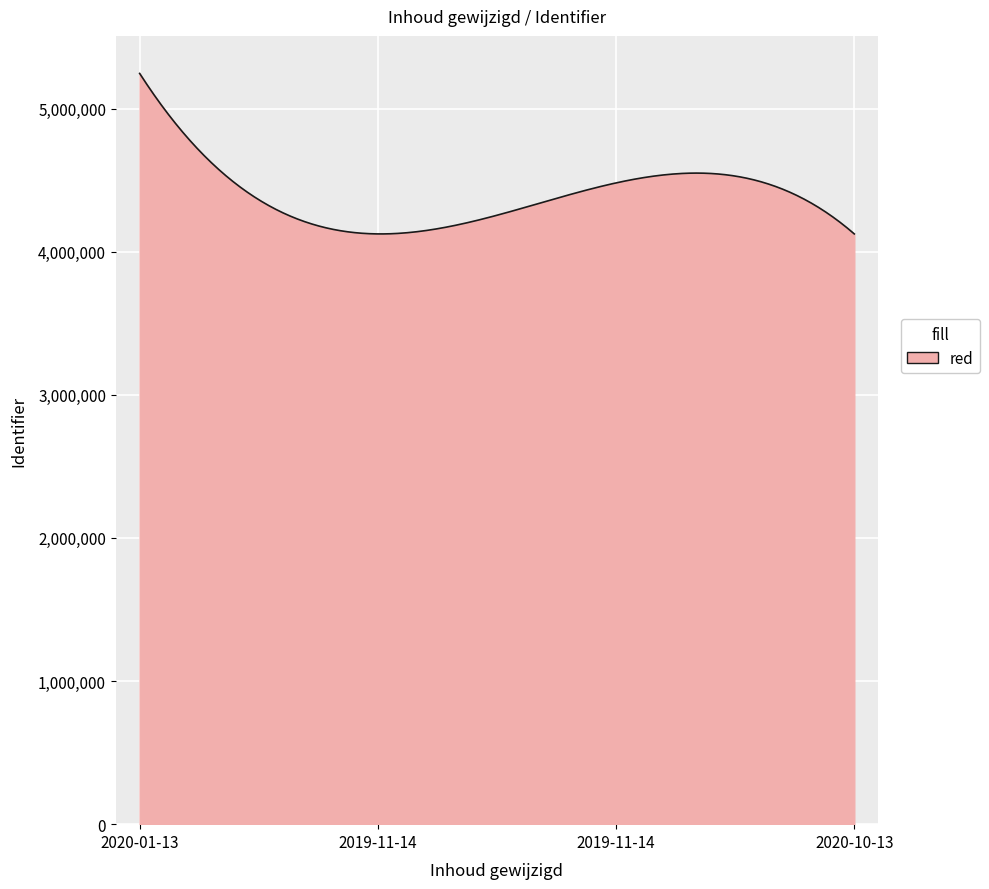

What is the smallest value displayed?

4124127.1